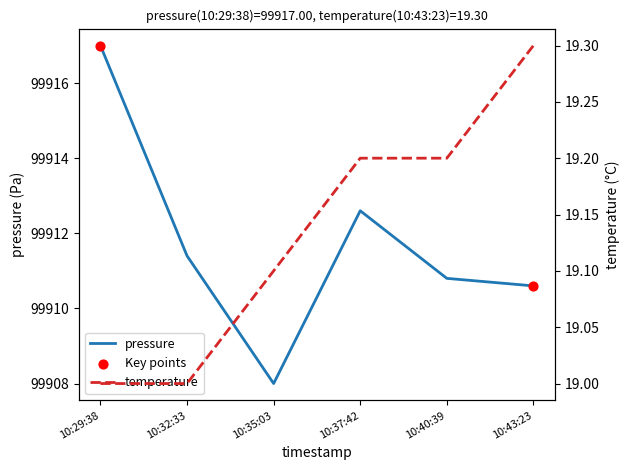

What is the total value across all series at 10:43:23?

99929.9